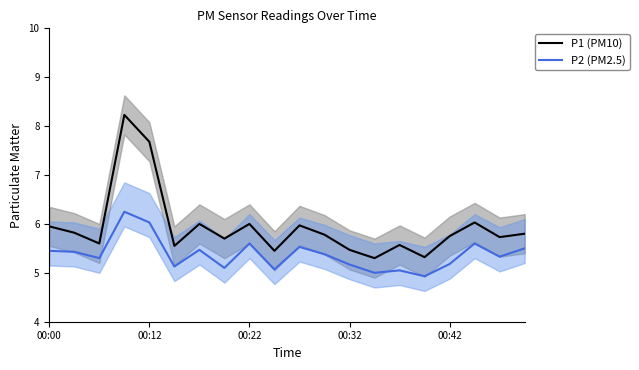

Is it true that P2 (PM2.5) equals 1.9 at 00:42?

False